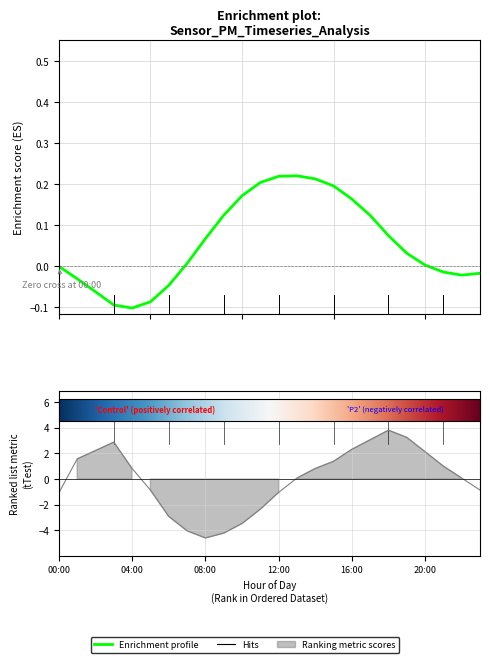

How many lines are shown in the chart?

1